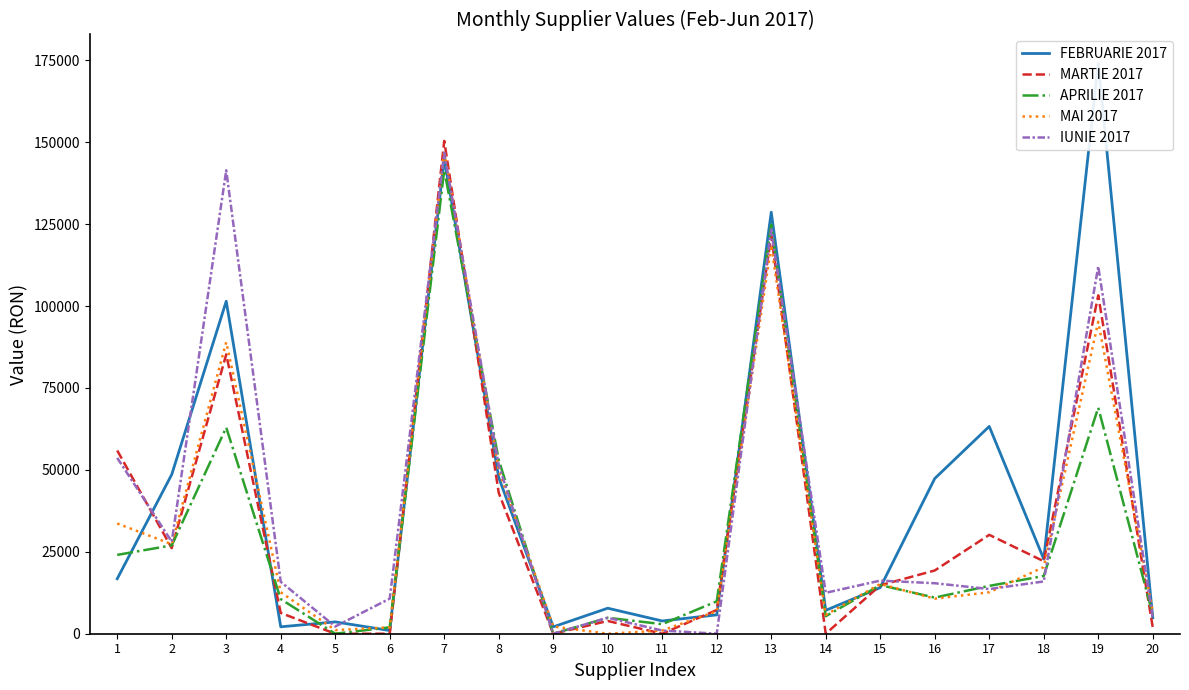

Count the number of categories in the chart.

20